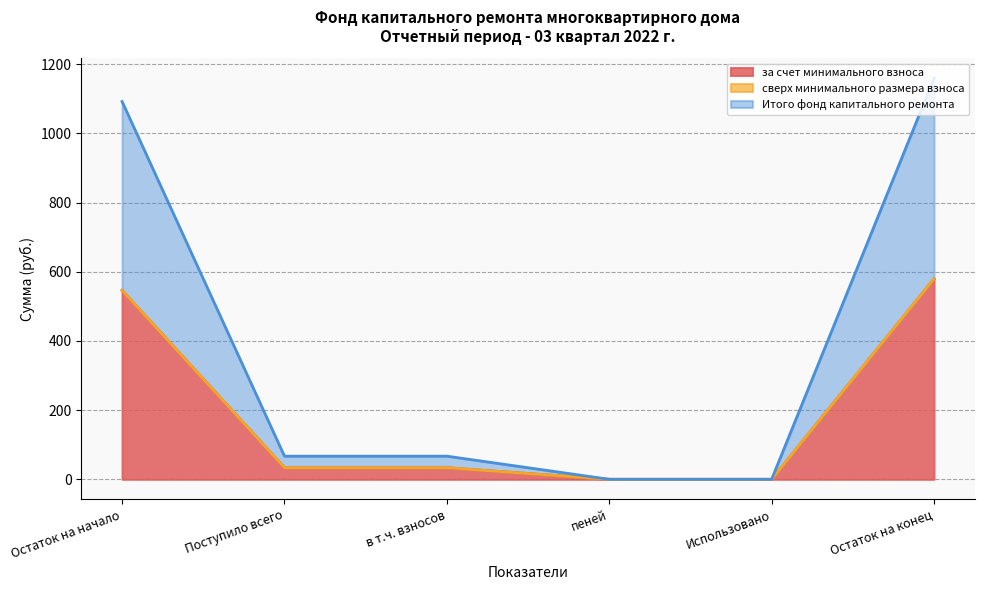

Count the number of categories in the chart.

6